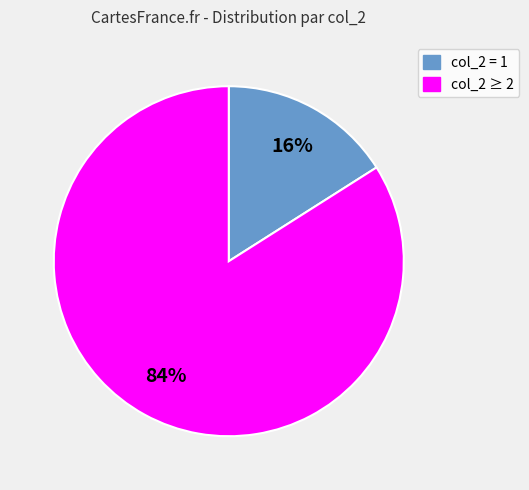

Does any single category account for the majority?

Yes